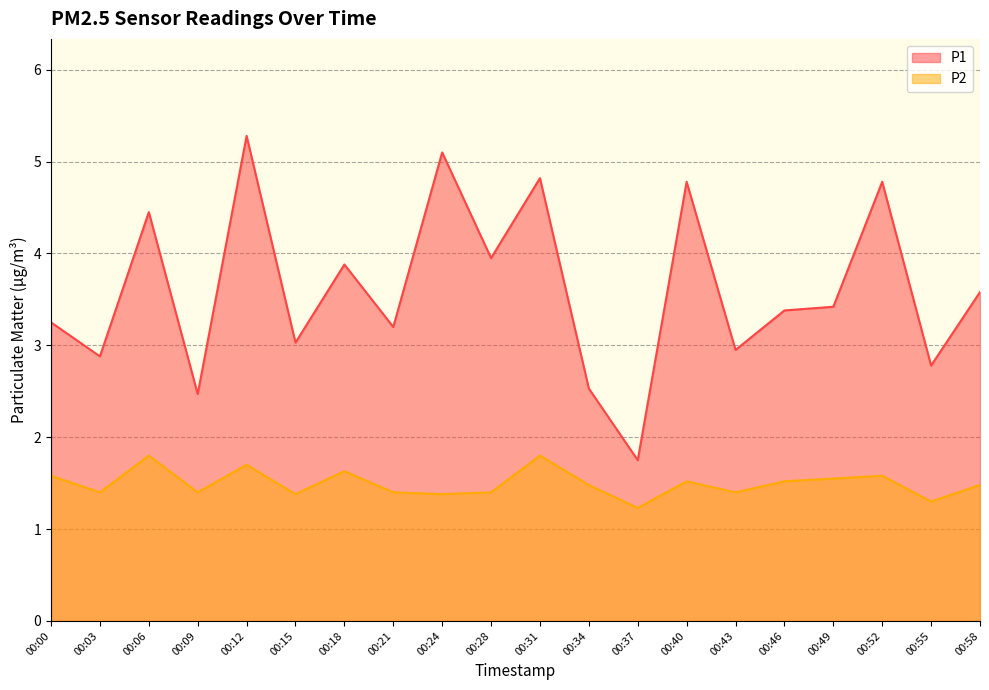

True or false: P2 and P1 intersect in this chart.

False